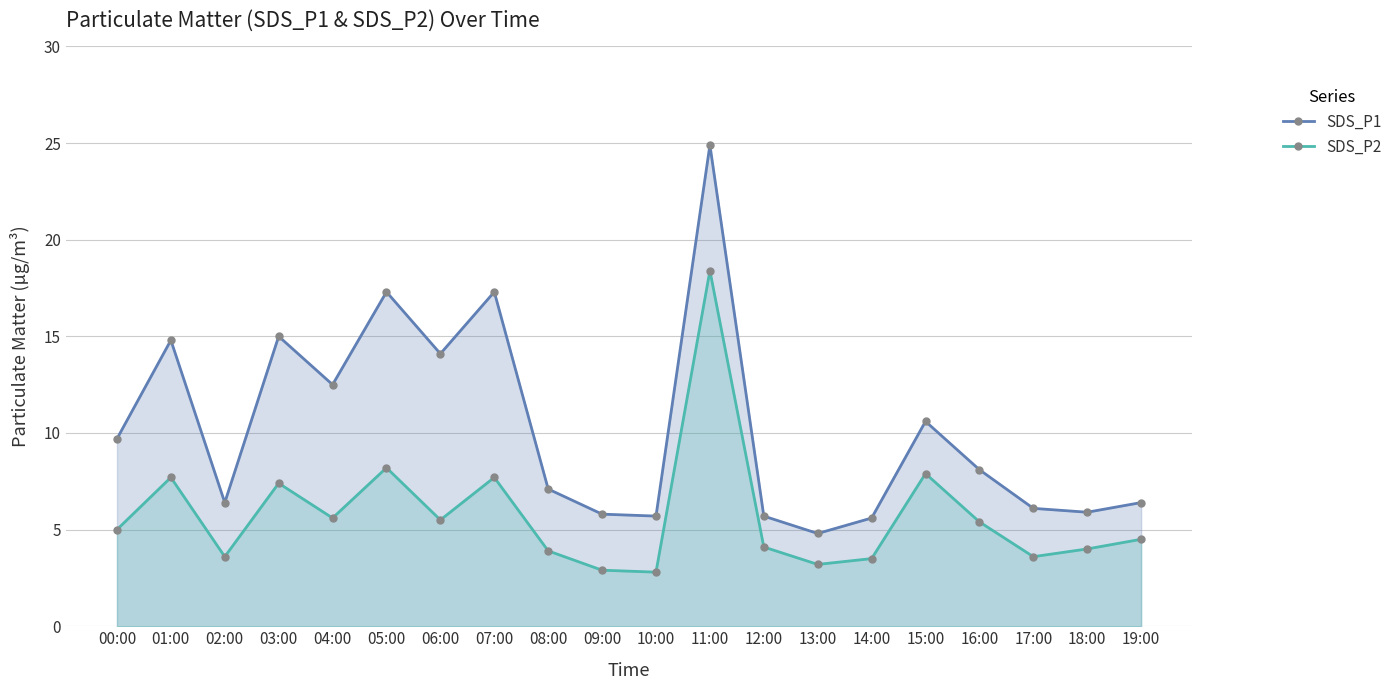

How many lines are shown in the chart?

2